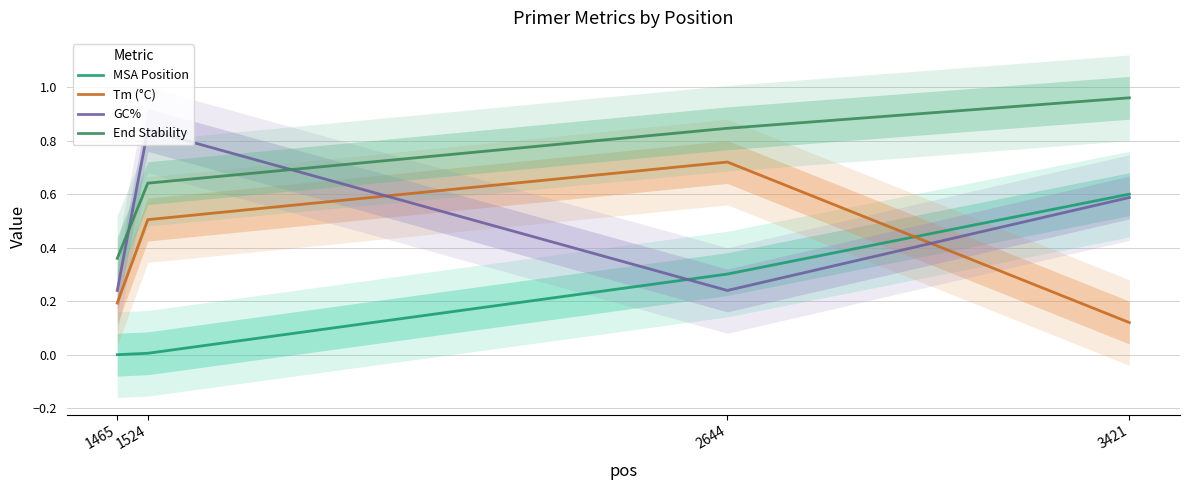

How many times do GC% and Tm (°C) cross each other?

2